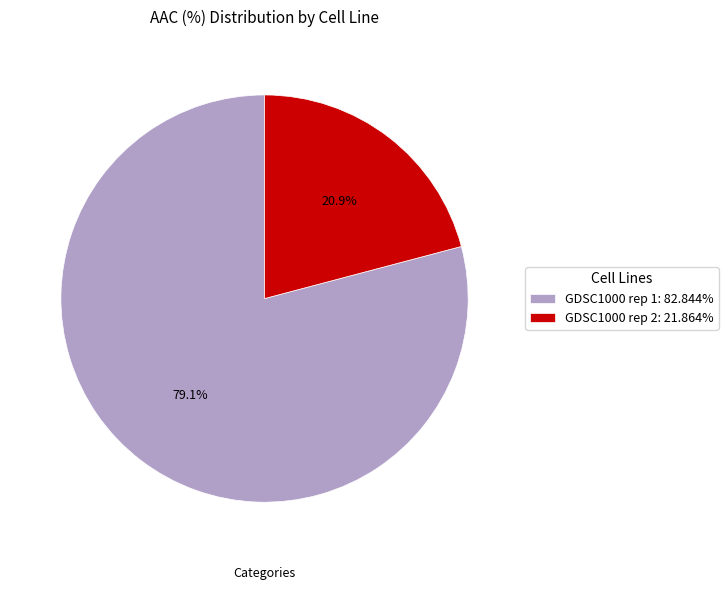

Which category has the smallest portion of the pie?

GDSC1000 rep 2